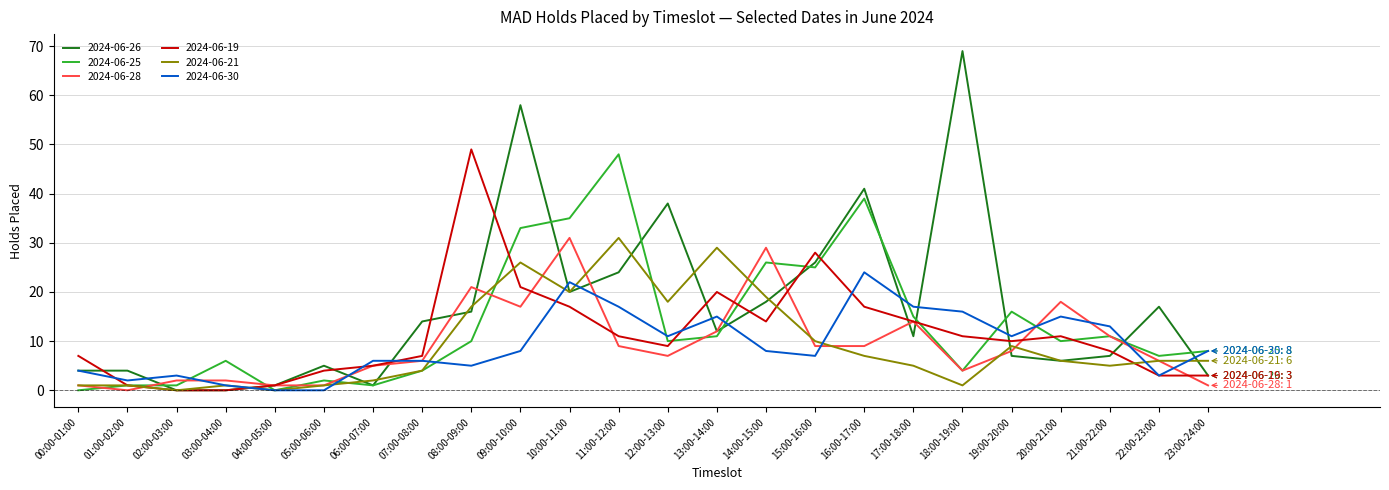

Where is 2024-06-19 nearest to the value 24?

09:00-10:00